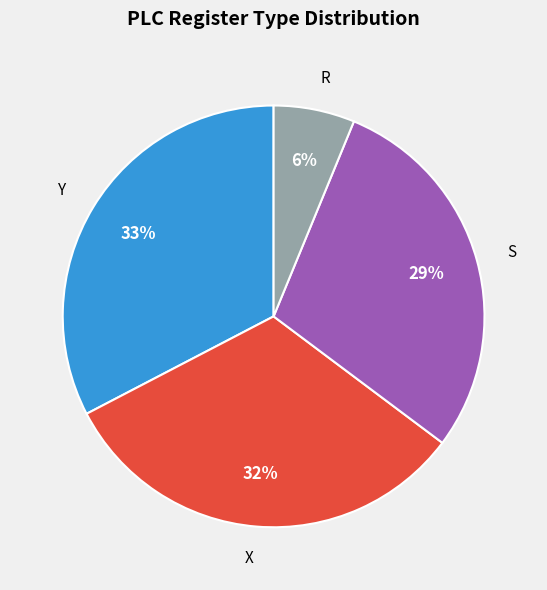

To the nearest percent, what is the average slice percentage?

25%